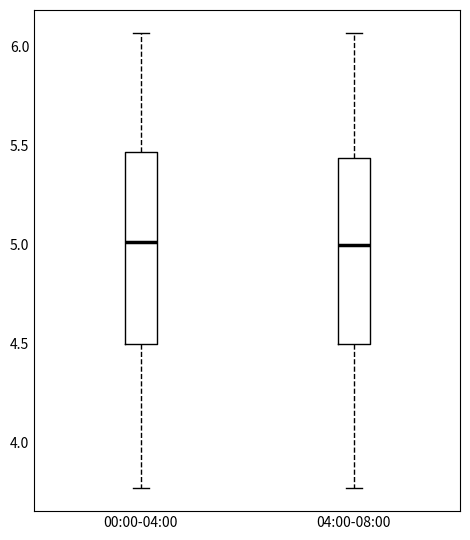

Reading left to right, read every box against the y-axis: the position of its median line, the range the box covers, and the ends of its whiskers. The values are not printed on the chart, so give them approximately, as read against the axis.

00:00-04:00: median 5.00, box 4.50 to 5.45, whiskers 3.75 to 6.05
04:00-08:00: median 5.00, box 4.50 to 5.45, whiskers 3.75 to 6.05